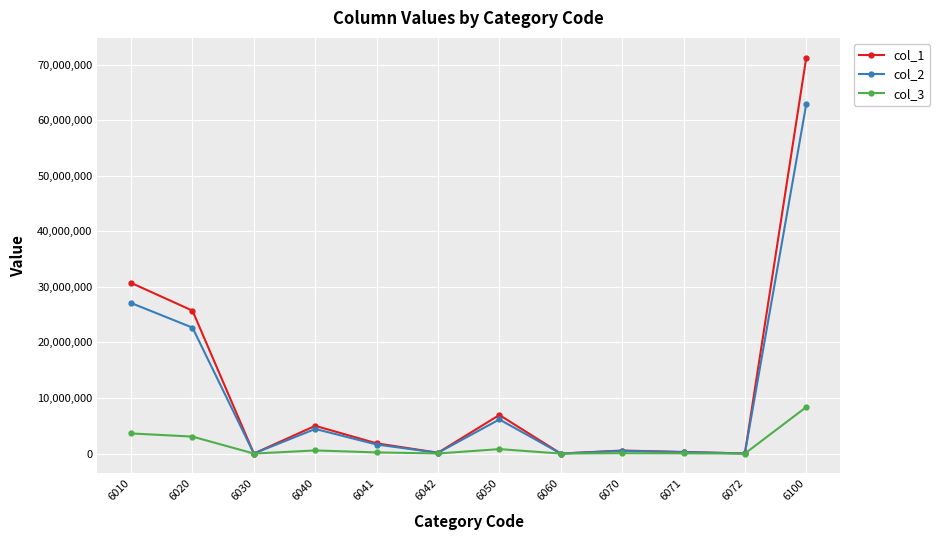

Which series has the widest spread of values?

col_1